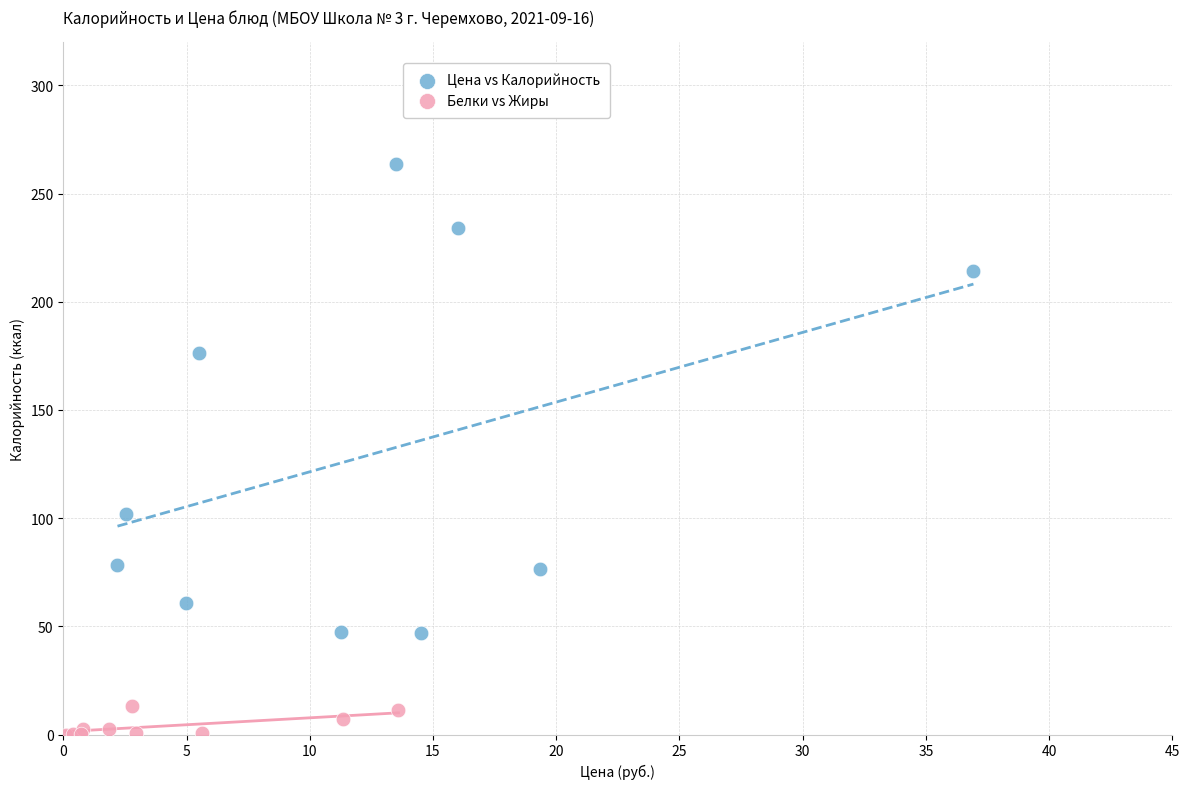

Which series reaches the maximum Y coordinate?

Цена vs Калорийность